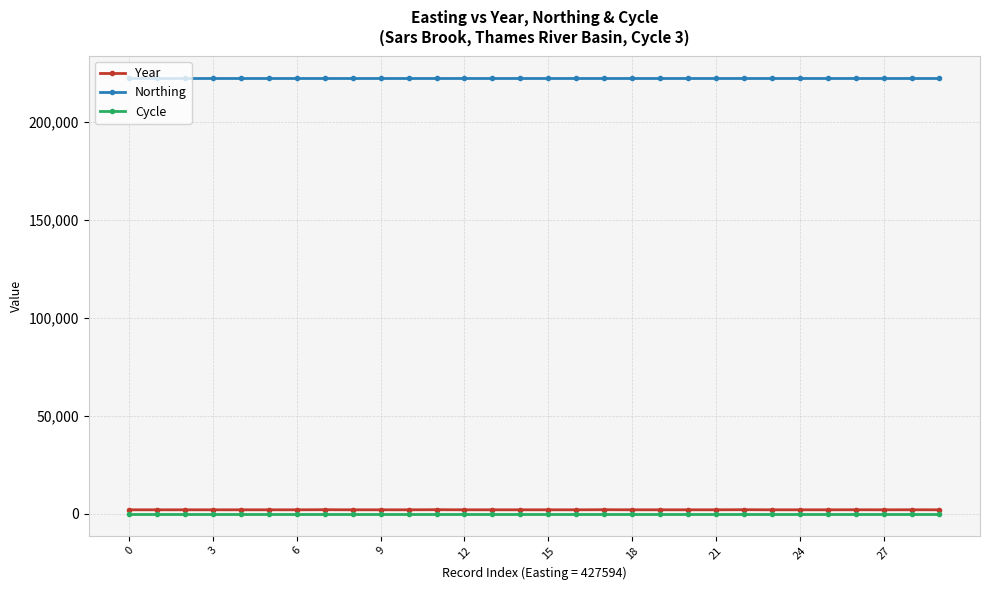

True or false: Year and Northing cross at least once.

False